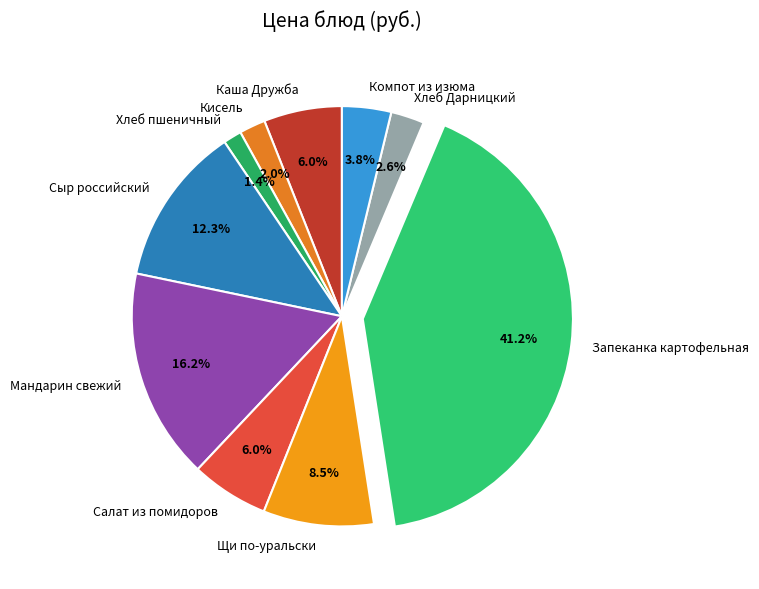

What percentage is the Мандарин свежий slice, to the nearest percent?

16%